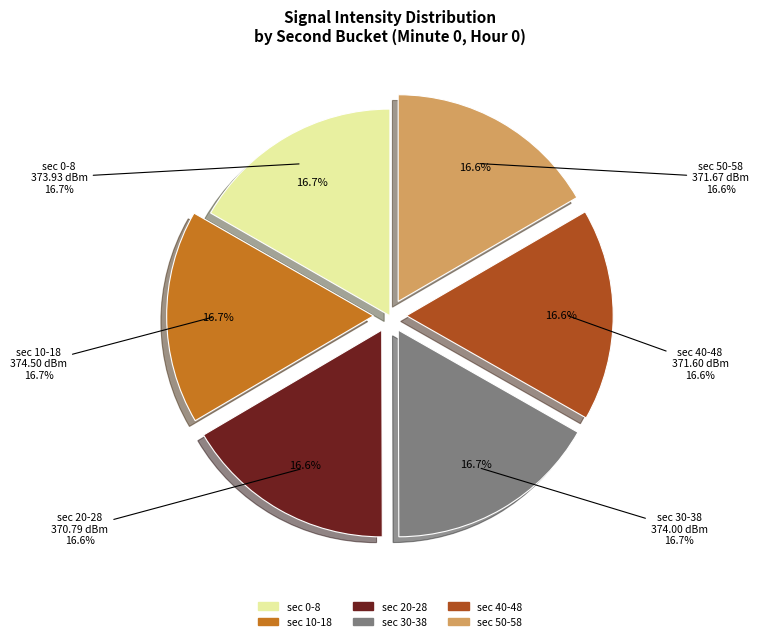

Does any single category account for the majority?

Yes